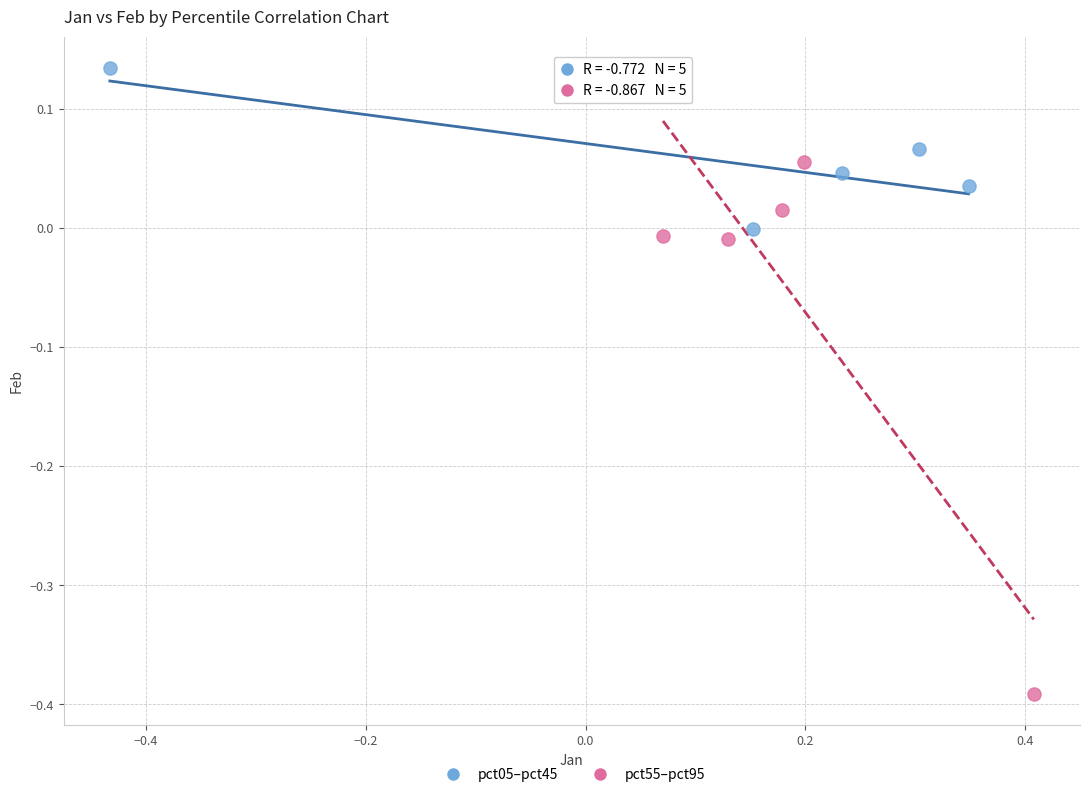

Which series has the largest Y range (max minus min)?

pct55–pct95